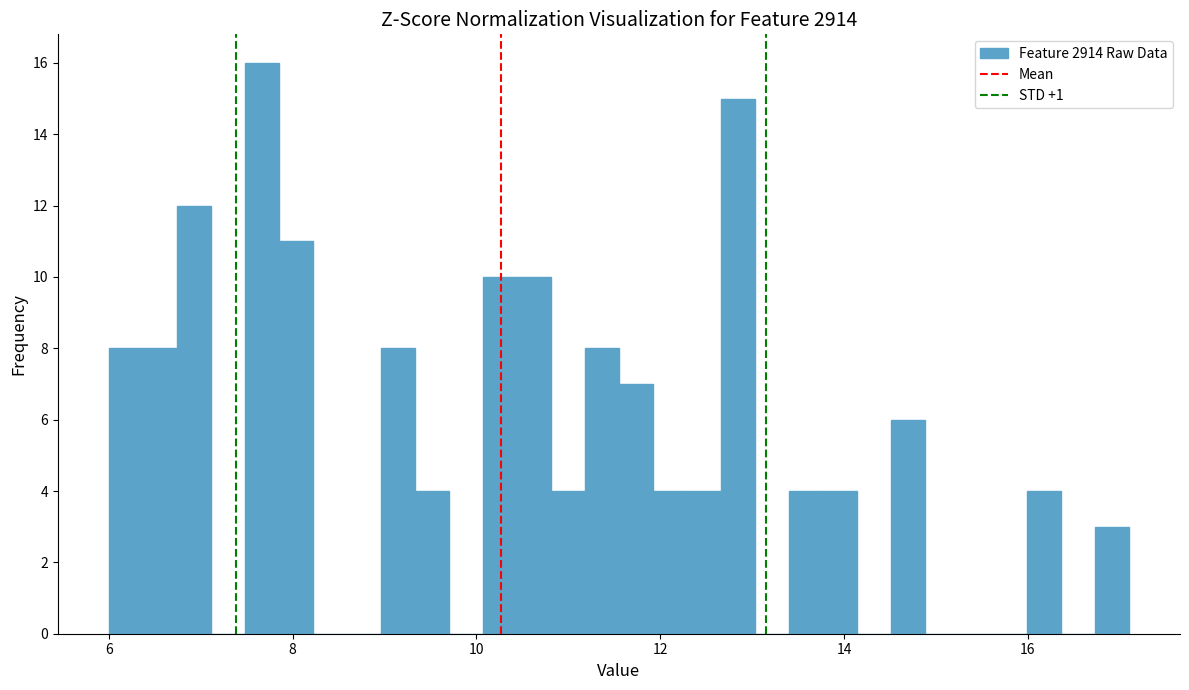

Around what value on the x-axis is the tallest bar? Give the approximate position of its centre, as read against the axis.

7.6